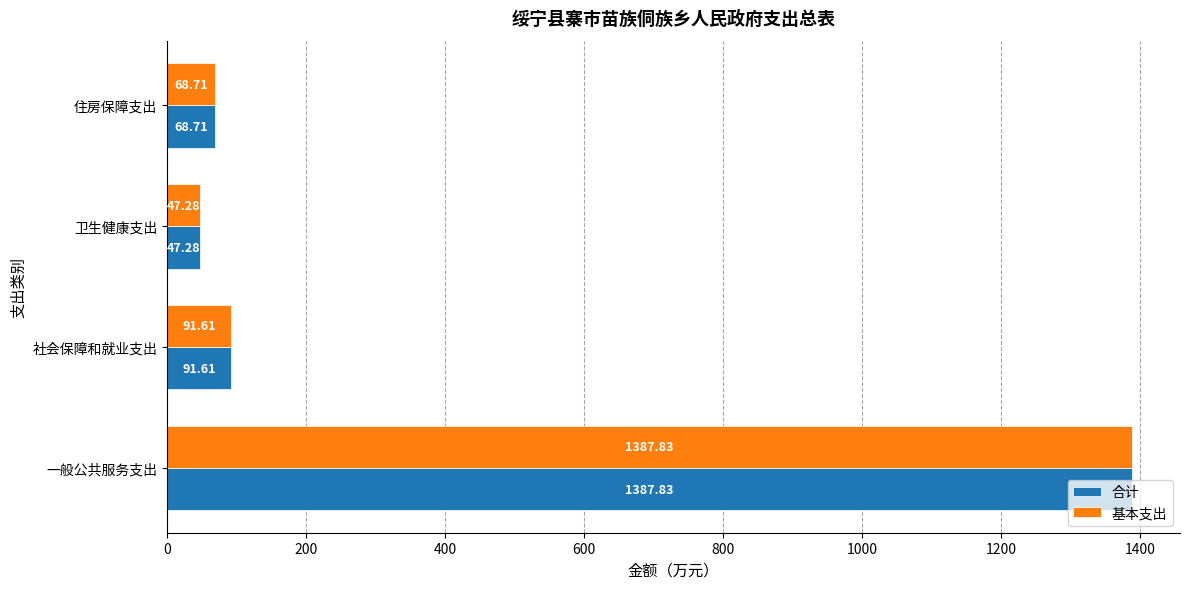

Count the number of categories in the chart.

4